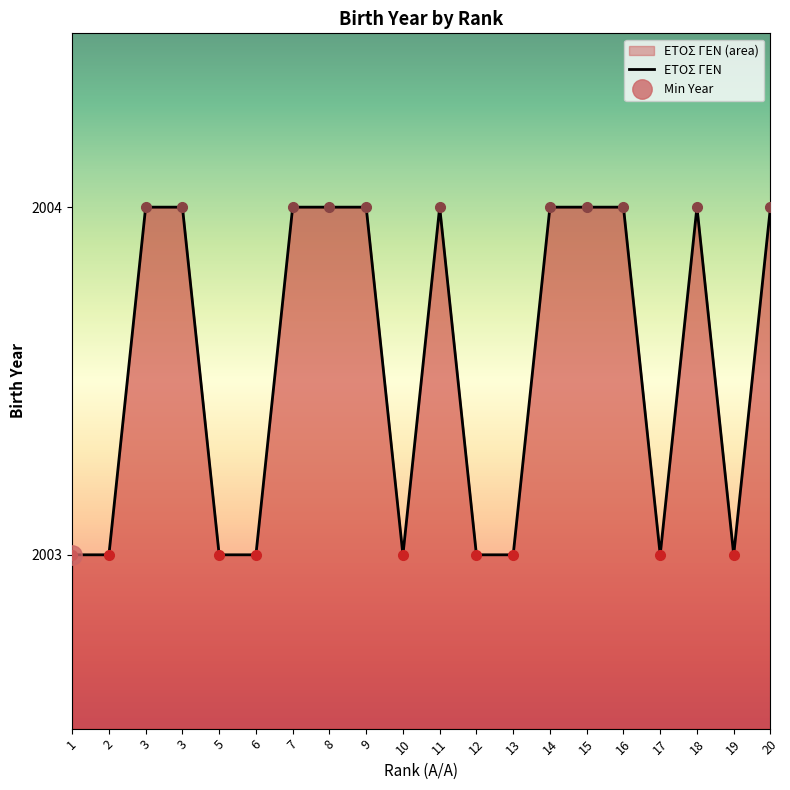

What is the value of the 9th point from the left?

2004